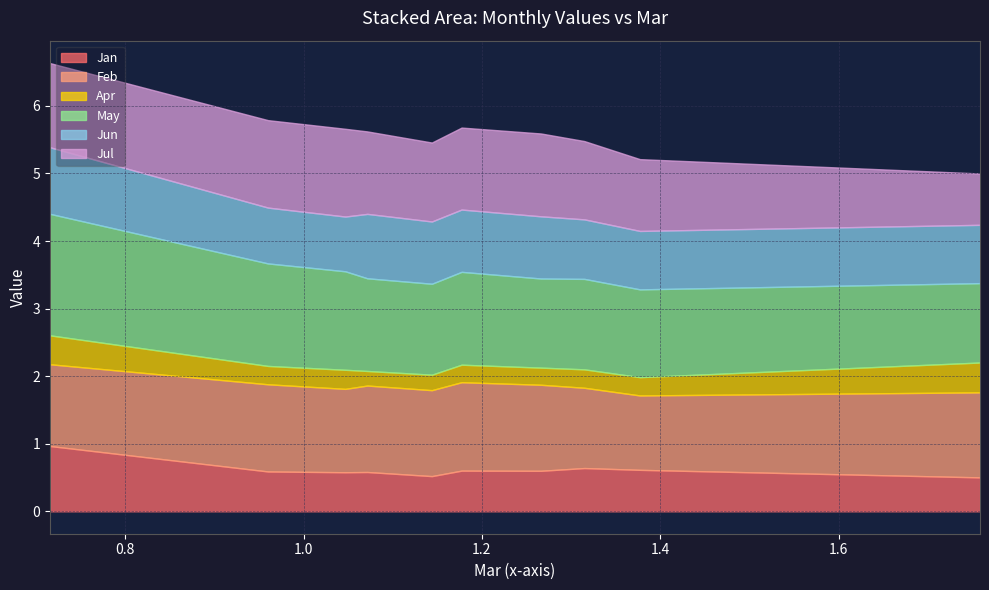

Reading left to right, what are all the values shown in this chart?

Jan: 1.0	0.6	0.6	0.6	0.5	0.6	0.6	0.6	0.6	0.5
Feb: 1.2	1.3	1.2	1.3	1.3	1.3	1.3	1.2	1.1	1.3
Apr: 0.4	0.3	0.3	0.2	0.2	0.3	0.3	0.3	0.3	0.4
May: 1.8	1.5	1.5	1.4	1.3	1.4	1.3	1.3	1.3	1.2
Jun: 1.0	0.8	0.8	1.0	0.9	0.9	0.9	0.9	0.9	0.9
Jul: 1.2	1.3	1.3	1.2	1.2	1.2	1.2	1.2	1.1	0.8